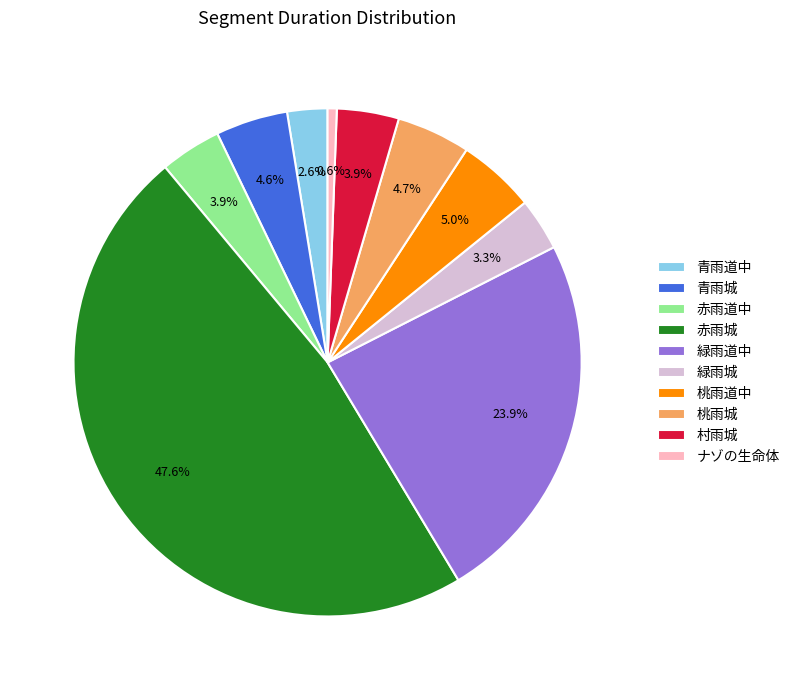

How much of the chart is everything except 赤雨道中?

96.1%